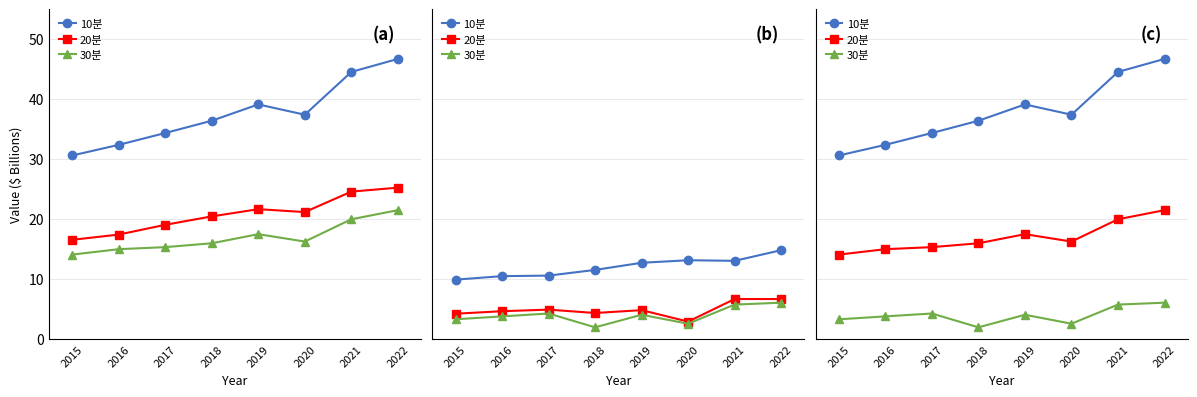

How many lines are shown in the chart?

3